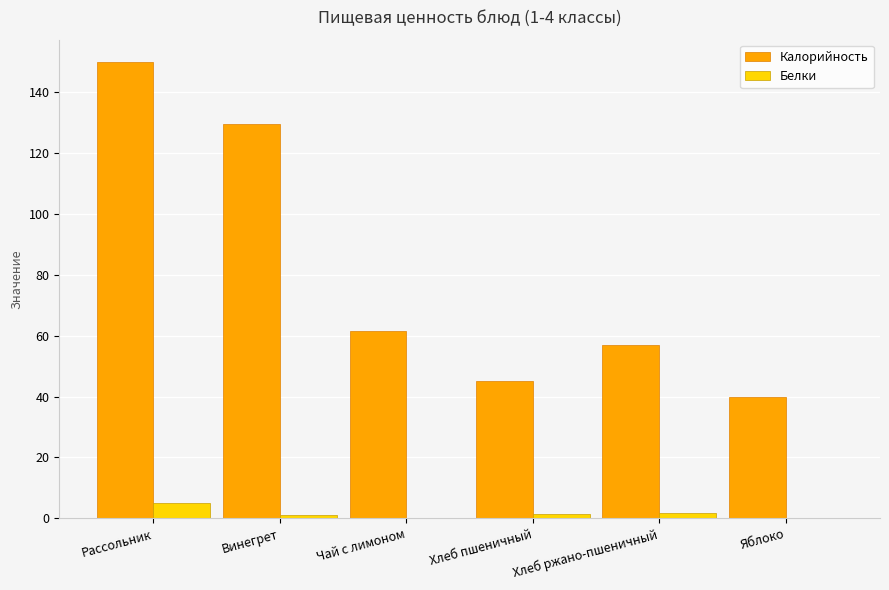

At which label is Калорийность closest to 94?

Чай с лимоном